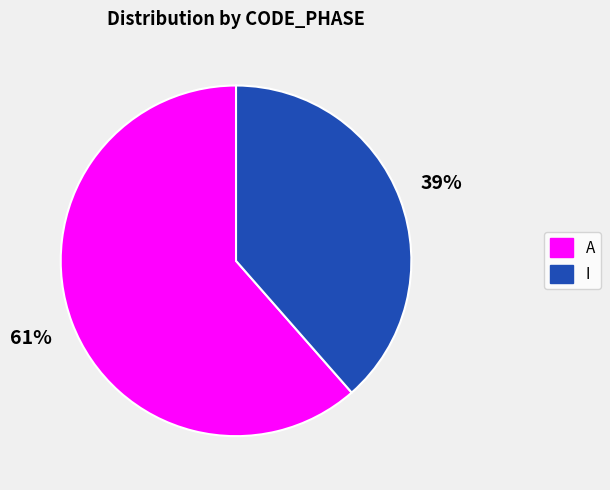

The A slice represents 61% of the pie. True or false?

True